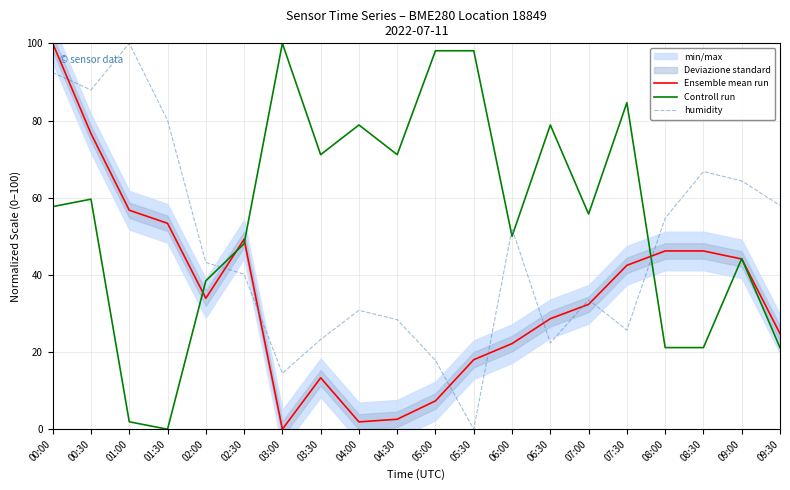

What is the label of the 8th point from the right?

06:00